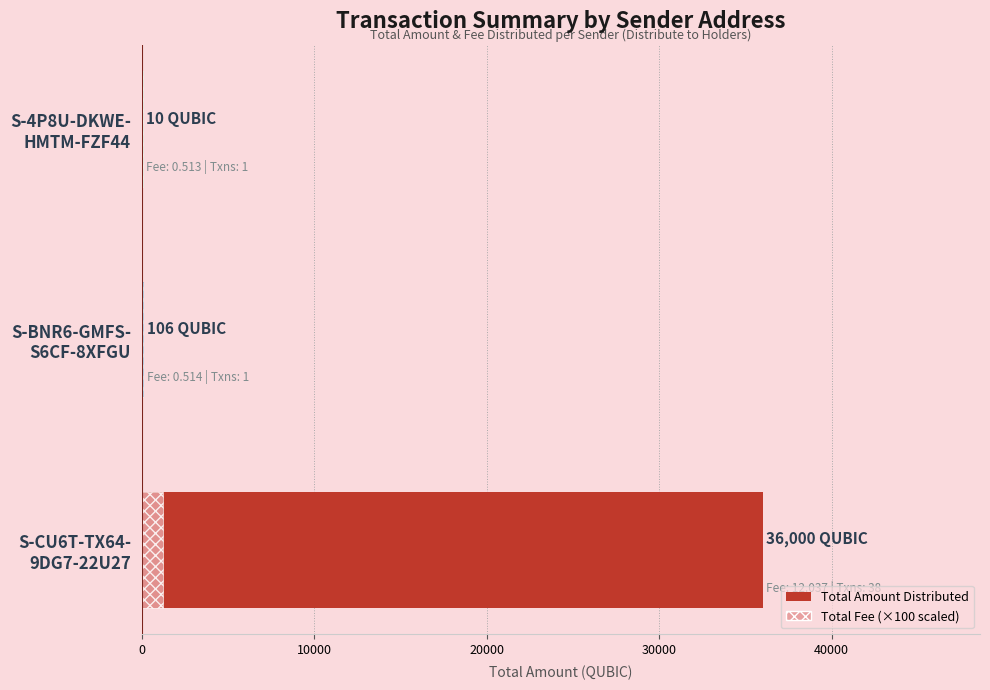

Which series has the largest total across all categories?

Total Amount Distributed